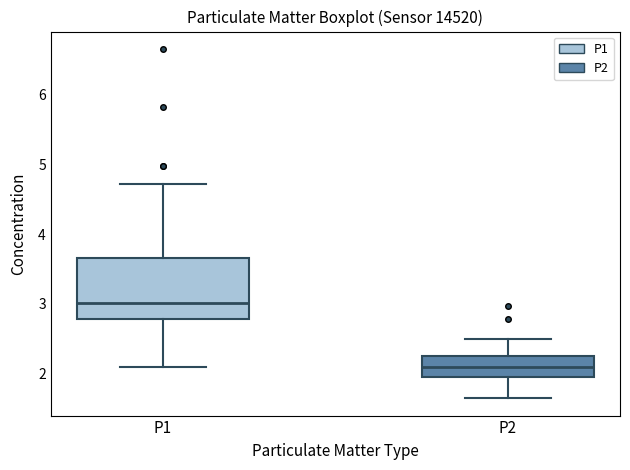

Which box is the tallest, from its lower edge to its upper edge?

P1